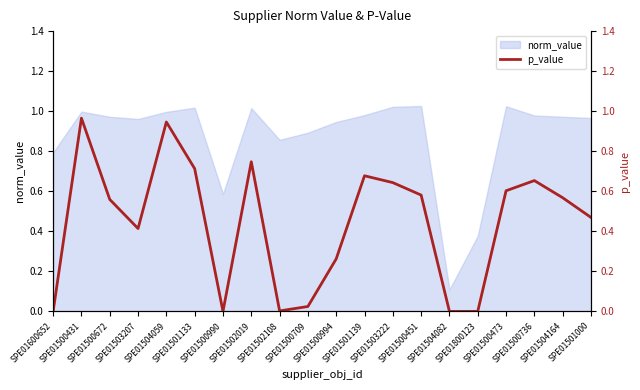

What is the label of the 19th point from the left?

SPE01504164